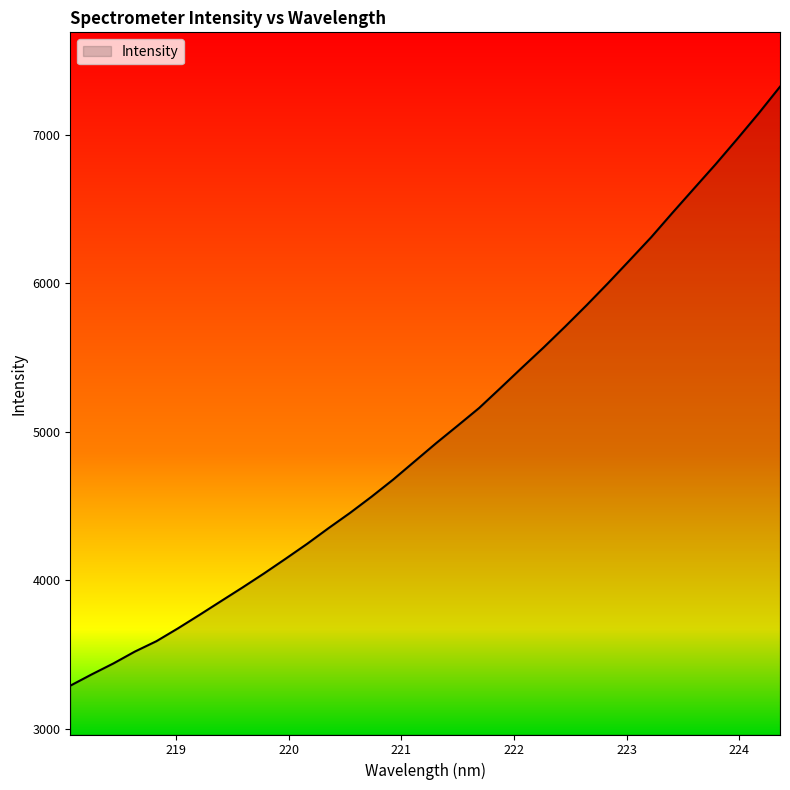

What is the minimum value shown in the chart?

3289.7